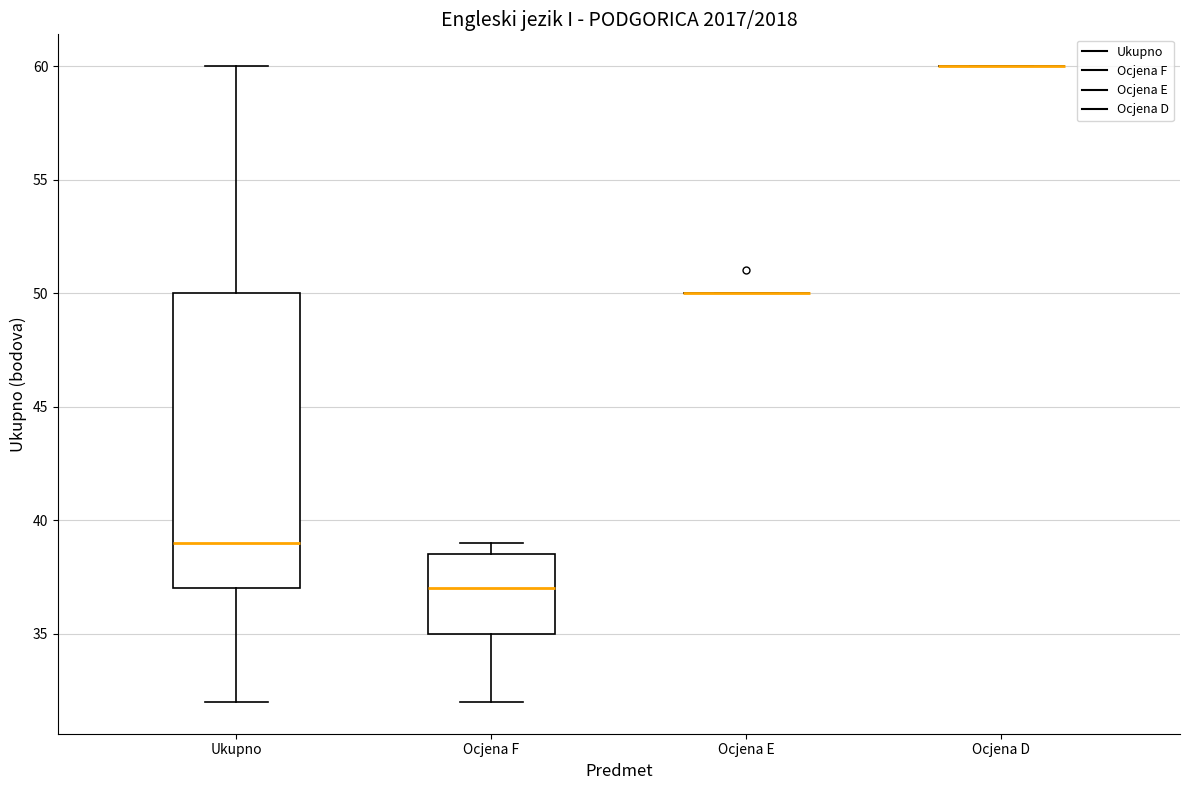

Reading left to right, read every box against the y-axis: the position of its median line, the range the box covers, and the ends of its whiskers. The values are not printed on the chart, so give them approximately, as read against the axis.

Ukupno: median 39.0, box 37.0 to 50.0, whiskers 32.0 to 60.0
Ocjena F: median 37.0, box 35.0 to 38.5, whiskers 32.0 to 39.0
Ocjena E: box collapsed to a line at 50.0, whiskers 50.0 to 50.0
Ocjena D: box collapsed to a line at 60.0, whiskers 60.0 to 60.0